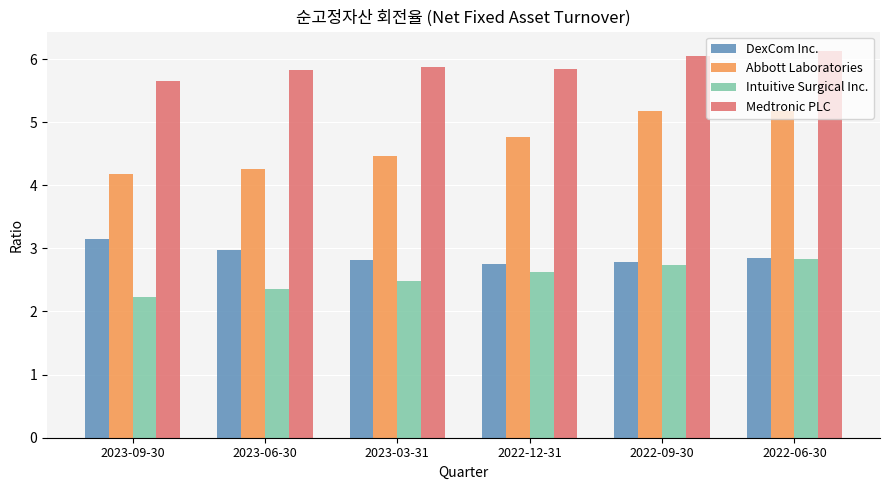

What is the minimum value for Intuitive Surgical Inc.?

2.2